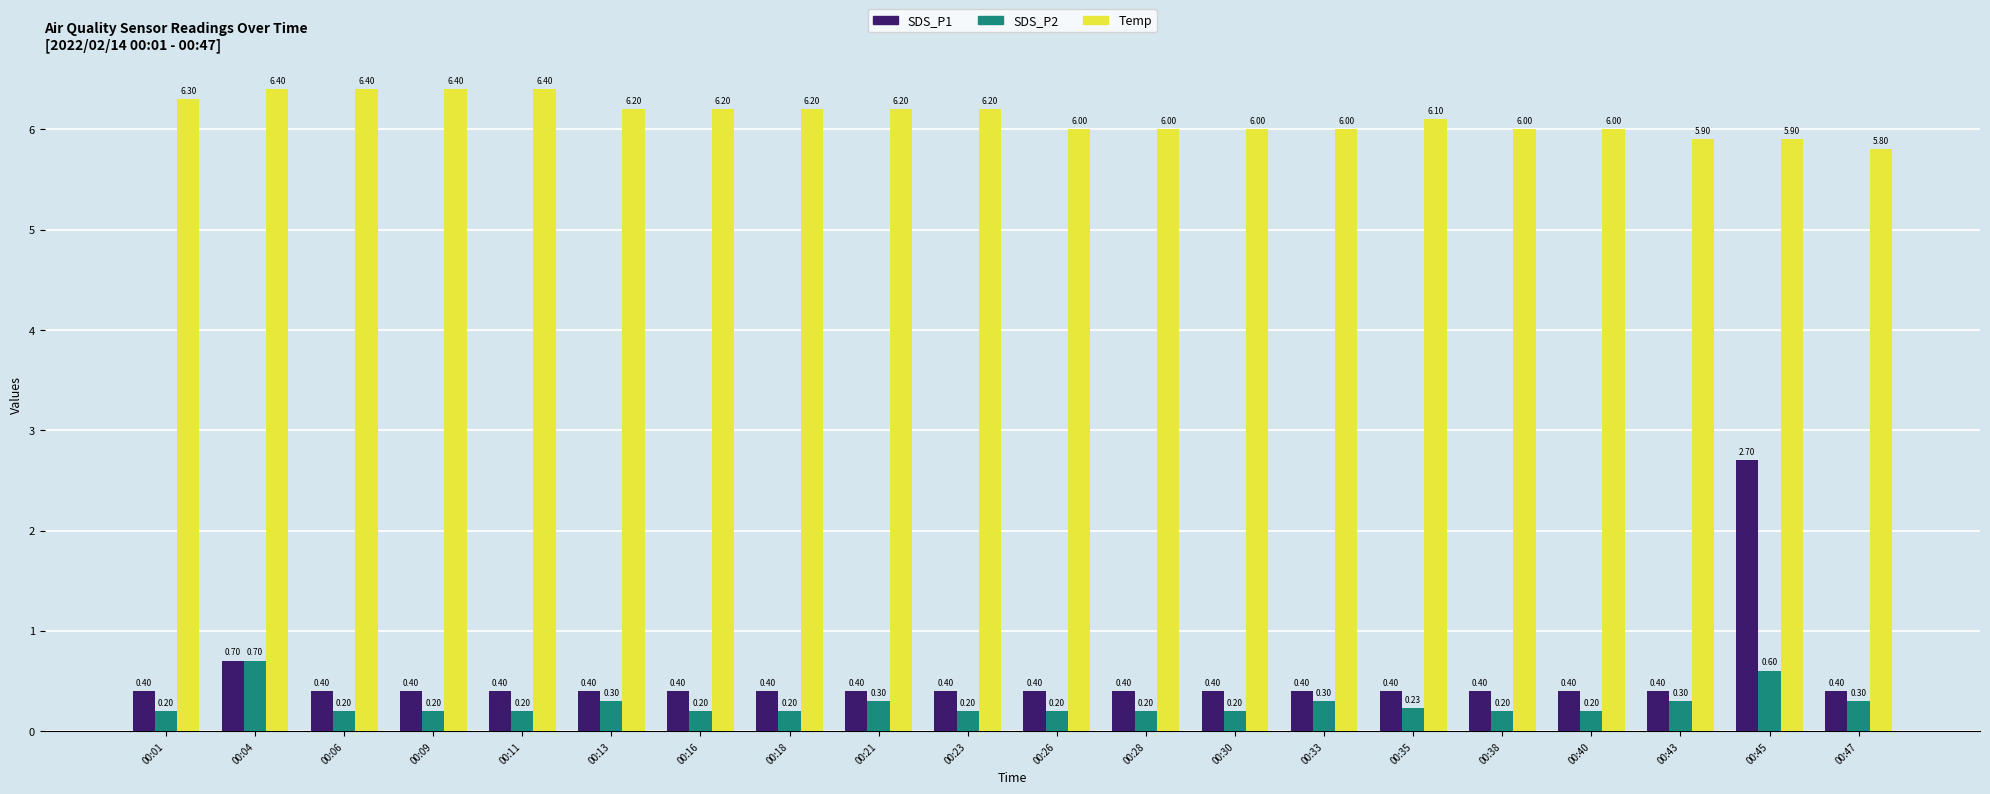

True or false: Temp has a value of 4.0 at 00:35.

False